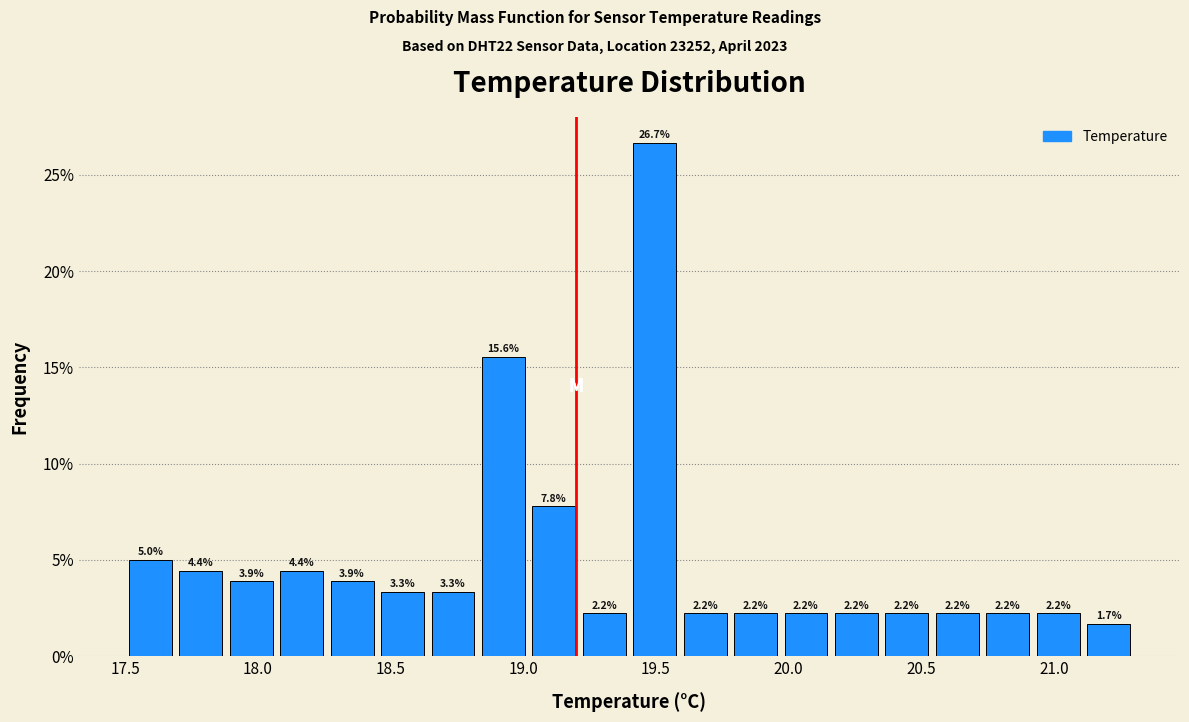

Read against the x-axis, roughly where is the centre of the tallest bar?

19.50